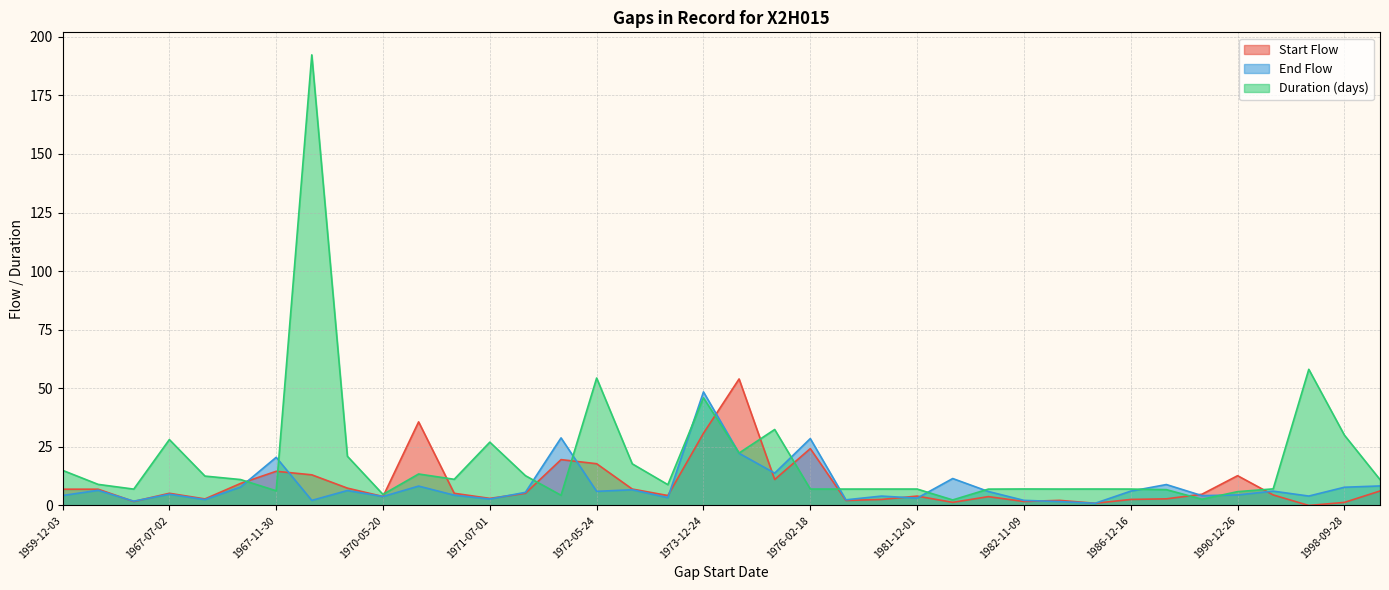

Where is the first local maximum for Start Flow?

1967-07-02